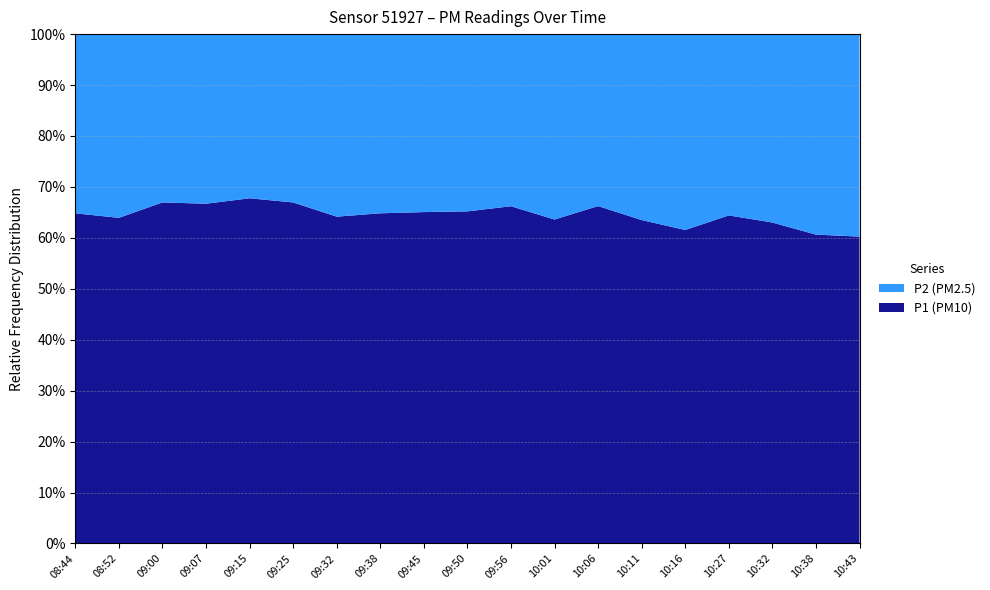

Reading left to right, extract all data points from this chart.

P1: 08:44=28.8	08:52=30.1	09:00=31.1	09:07=34.1	09:15=34.0	09:25=33.3	09:32=28.5	09:38=119.5	09:45=44.0	09:50=212.2	09:56=139.6	10:01=32.1	10:06=136.6	10:11=36.7	10:16=26.6	10:27=29.8	10:32=27.8	10:38=23.8	10:43=25.6
P2: 08:44=15.6	08:52=17.0	09:00=15.3	09:07=17.0	09:15=16.2	09:25=16.4	09:32=15.9	09:38=64.9	09:45=23.6	09:50=113.2	09:56=71.2	10:01=18.4	10:06=69.6	10:11=21.1	10:16=16.6	10:27=16.4	10:32=16.3	10:38=15.4	10:43=16.9